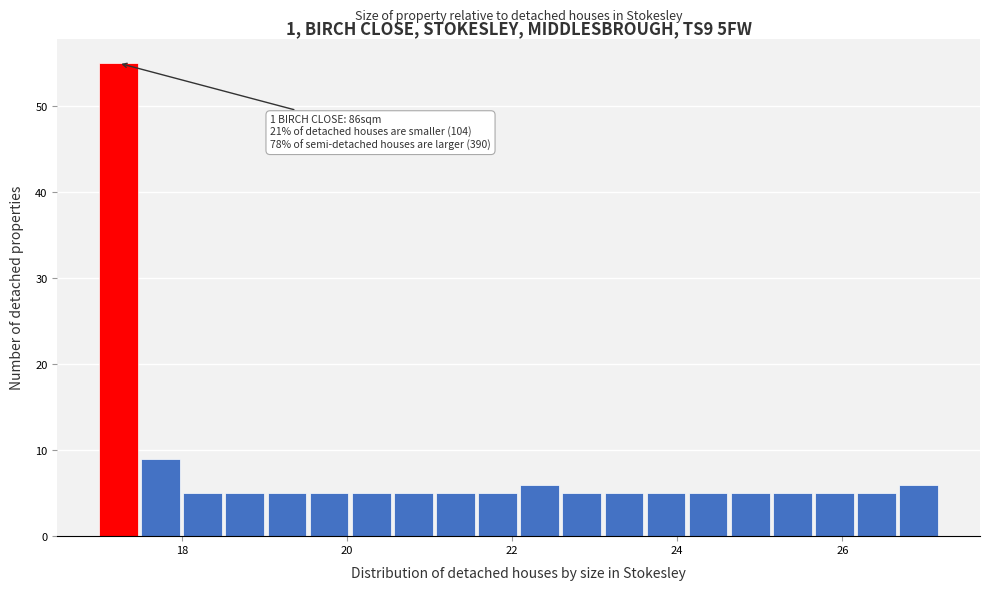

Read against the x-axis, roughly where is the centre of the tallest bar?

17.2